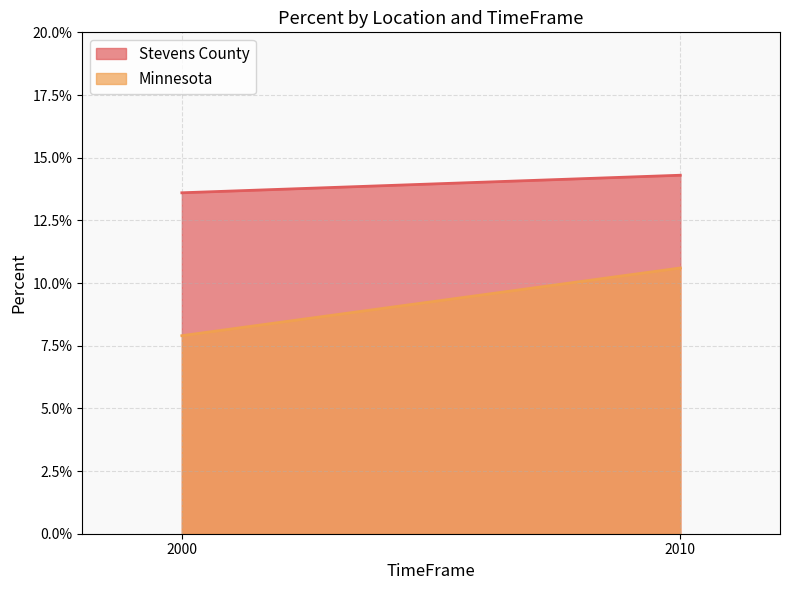

Count the Minnesota values in the range 0 to 1.

2